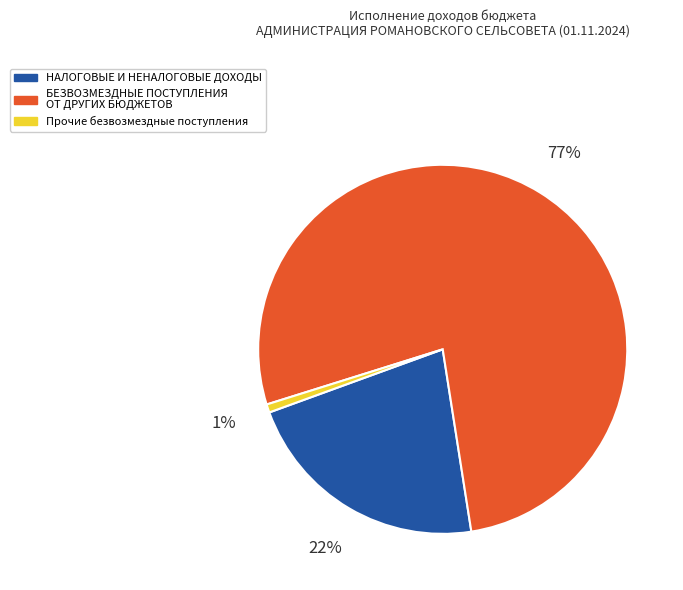

Do НАЛОГОВЫЕ И НЕНАЛОГОВЫЕ ДОХОДЫ and БЕЗВОЗМЕЗДНЫЕ ПОСТУПЛЕНИЯ ОТ ДРУГИХ БЮДЖЕТОВ together represent more than half of the pie?

Yes